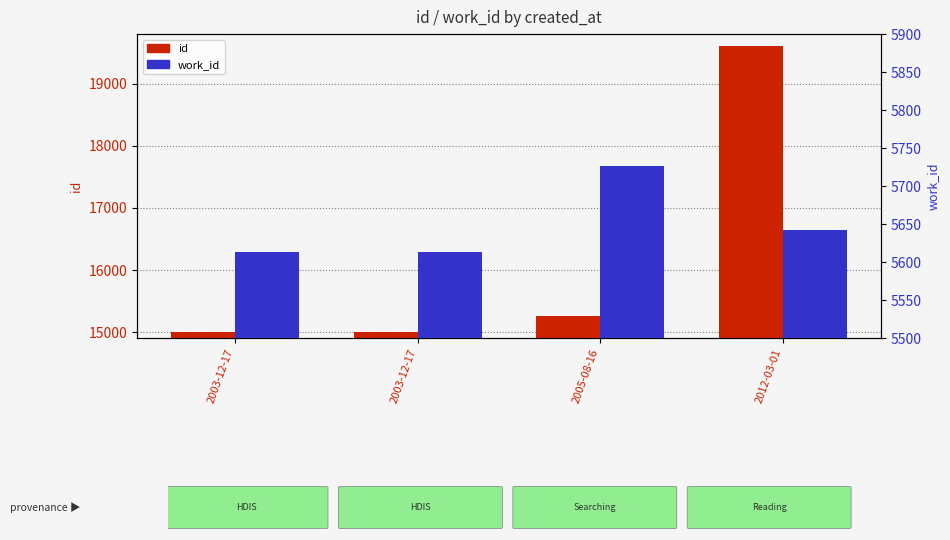

Which category has the highest value across all series?

2012-03-01